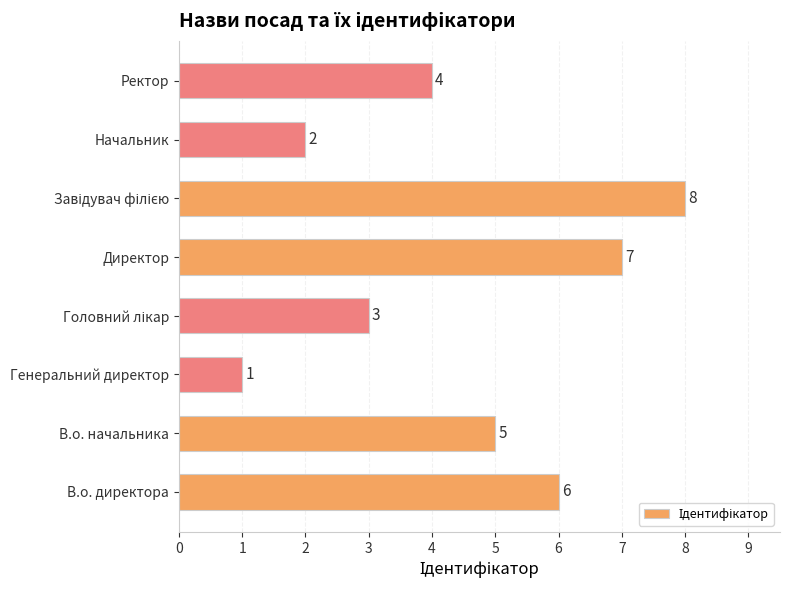

What is the difference between the second highest and minimum values?

6